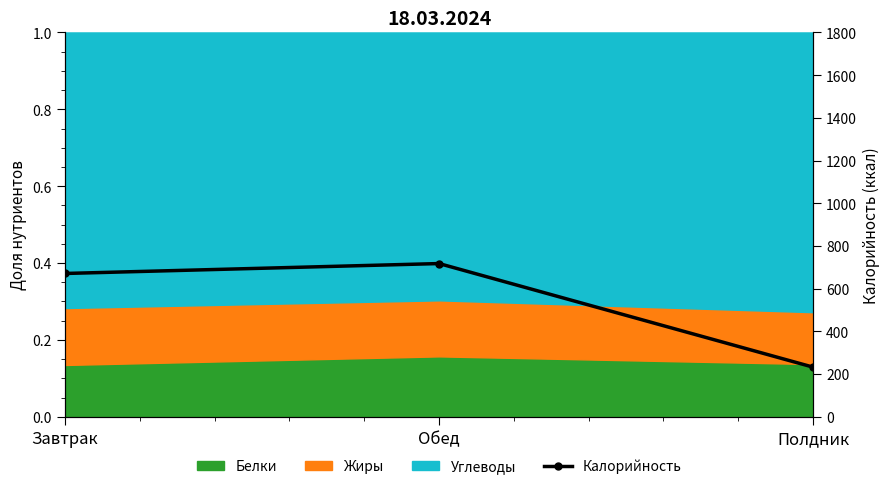

List the labels in order of value, largest first.

Обед, Завтрак, Полдник